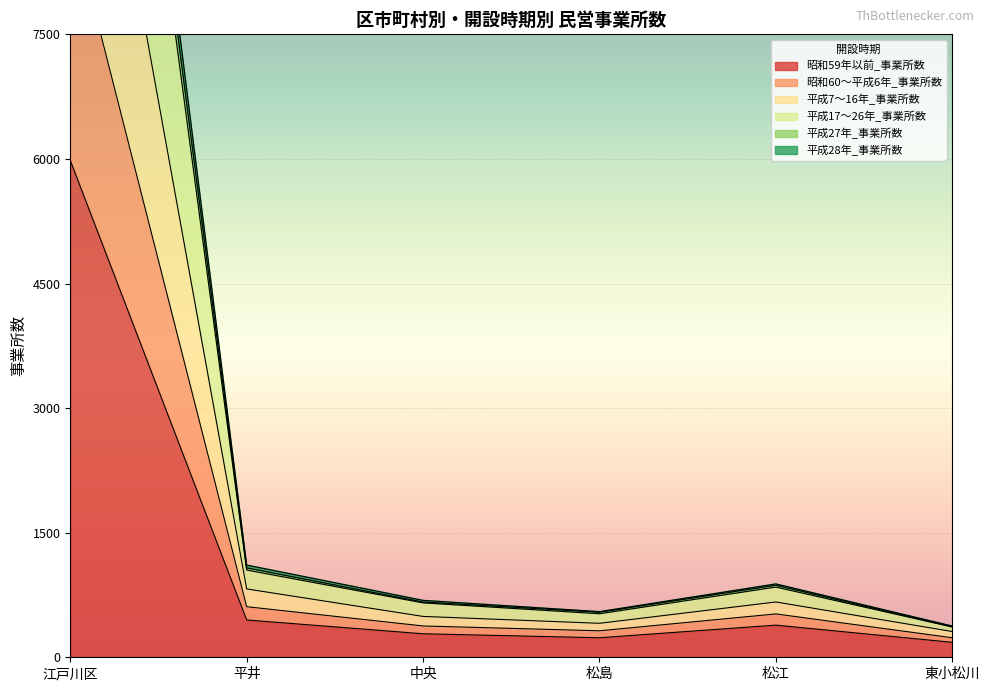

Rank the categories by 昭和60～平成6年_事業所数 value from lowest to highest.

東小松川, 松島, 中央, 松江, 平井, 江戸川区